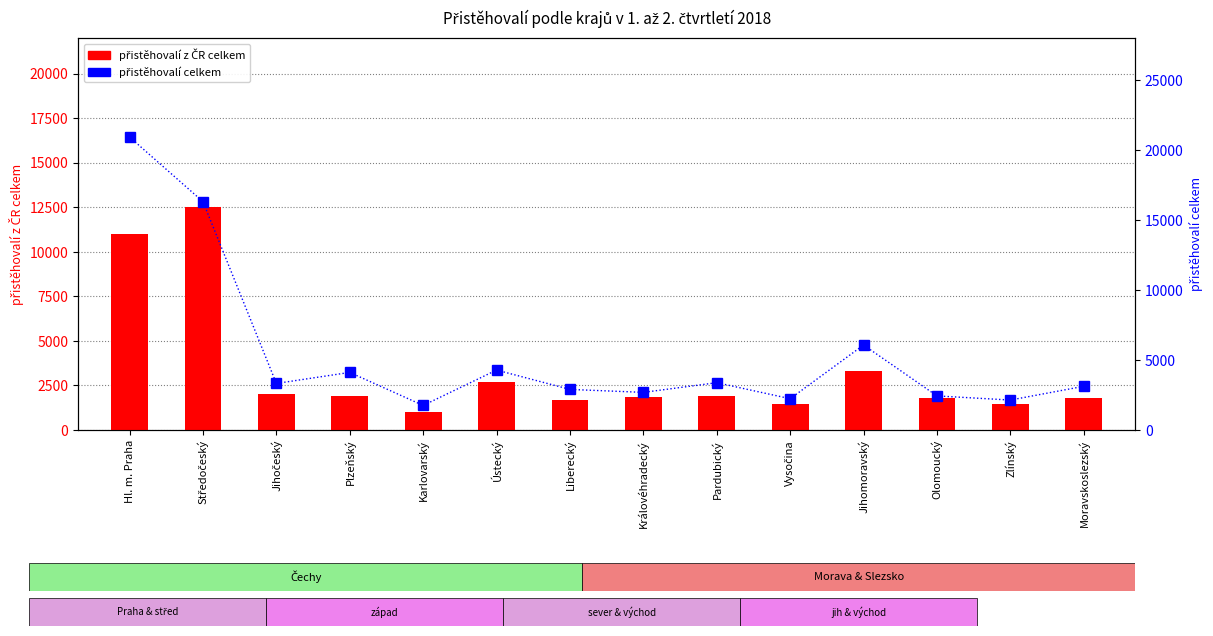

Rank the categories by přistěhovalí z ČR celkem value from highest to lowest.

Středočeský, Hl. m. Praha, Jihomoravský, Ústecký, Jihočeský, Plzeňský, Pardubický, Královéhradecký, Moravskoslezský, Olomoucký, Liberecký, Vysočina, Zlínský, Karlovarský